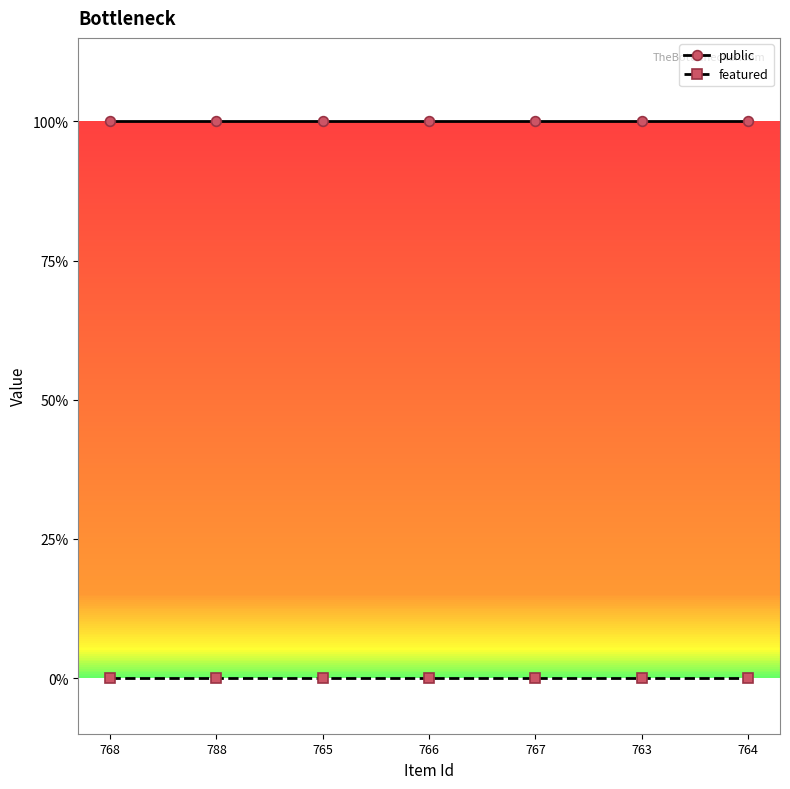

True or false: featured and public intersect in this chart.

False